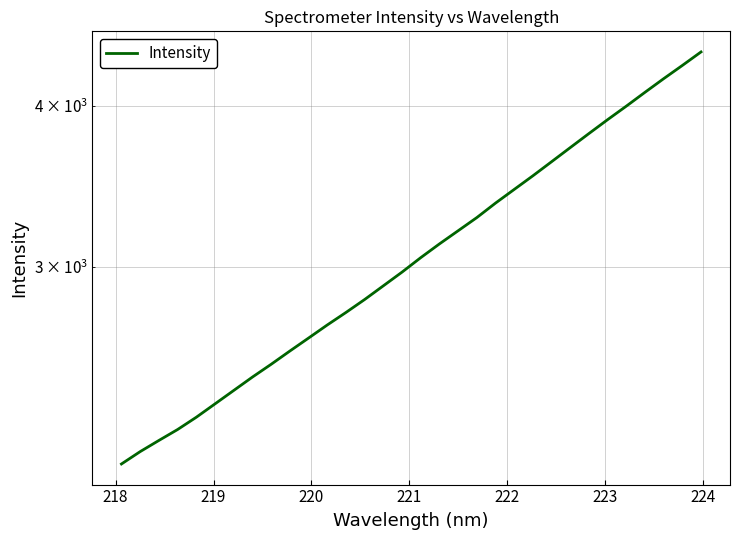

What is the difference between the maximum and minimum values?

2291.2